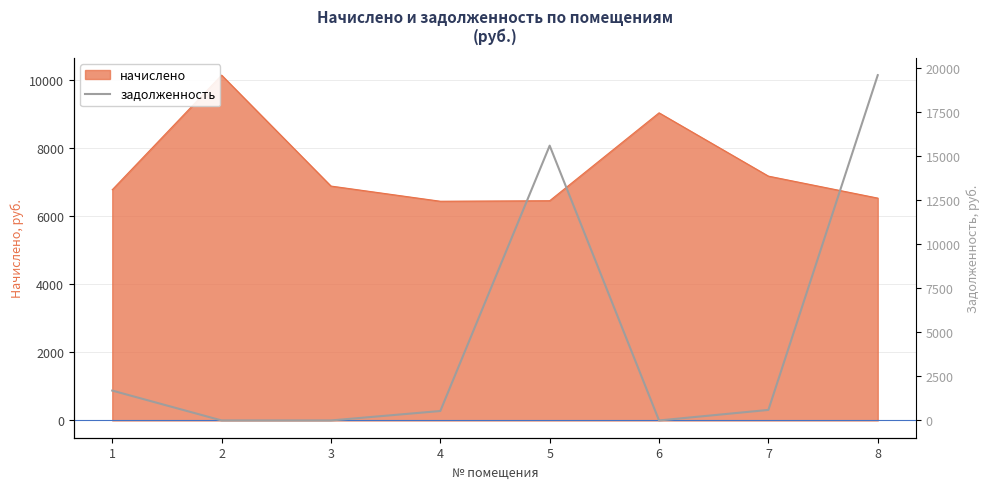

List the labels in order of value, smallest first.

2, 3, 6, 4, 7, 1, 5, 8